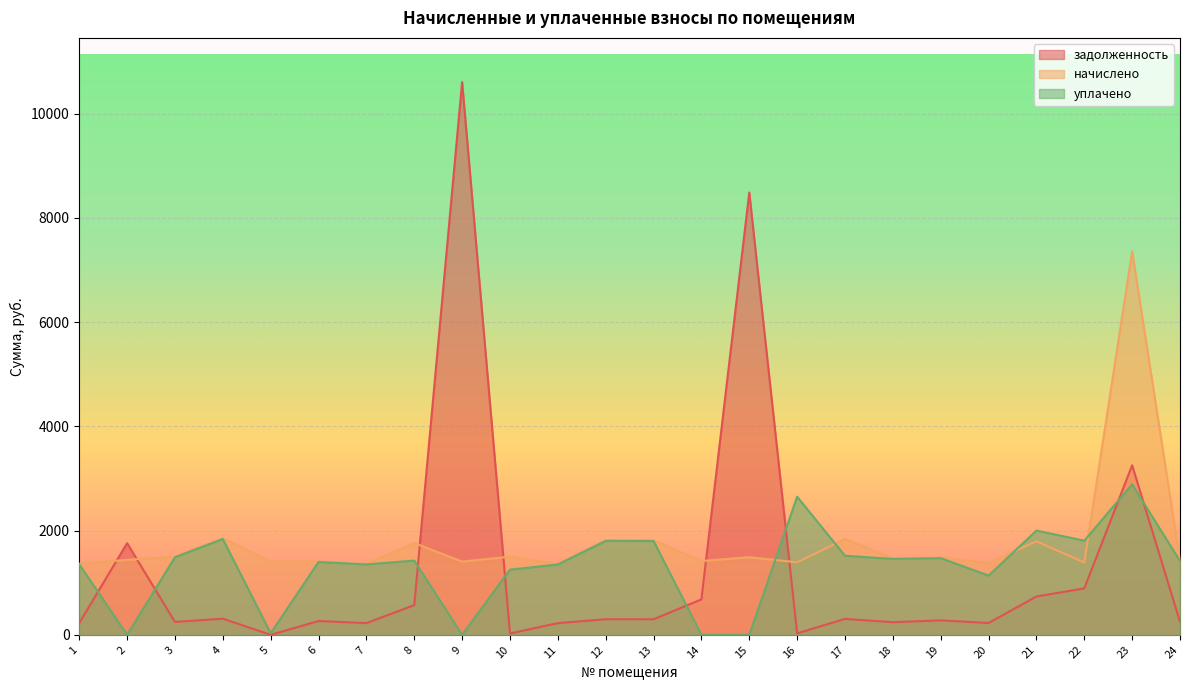

Which series ends up on top after the final intersection of уплачено and начислено?

начислено